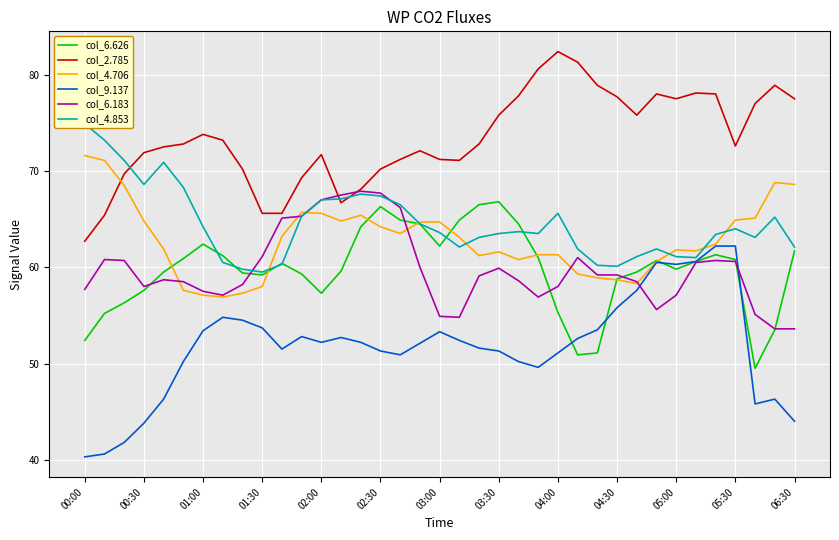

At which category does col_2.785 reach its first local valley?

13